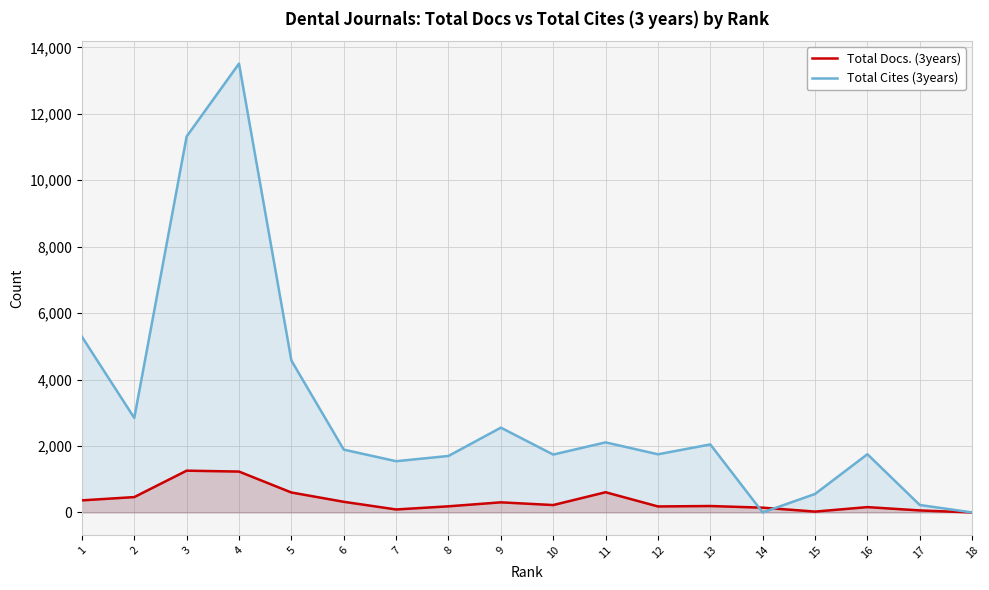

At how many categories does at least one series exceed 2031?

8